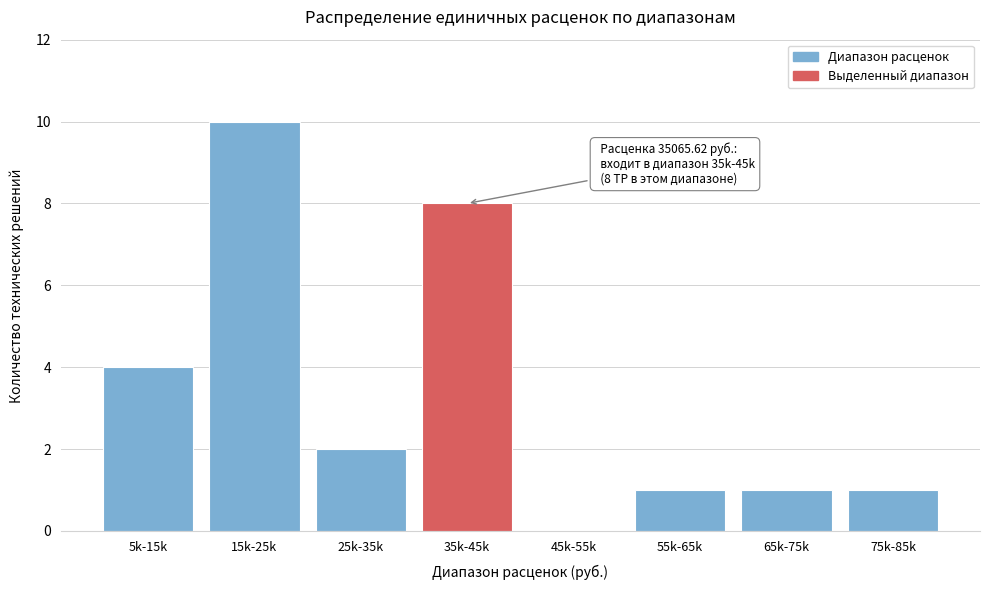

Reading left to right, what are all the values shown in this chart?

5k-15k=4	15k-25k=10	25k-35k=2	35k-45k=8	45k-55k=0	55k-65k=1	65k-75k=1	75k-85k=1